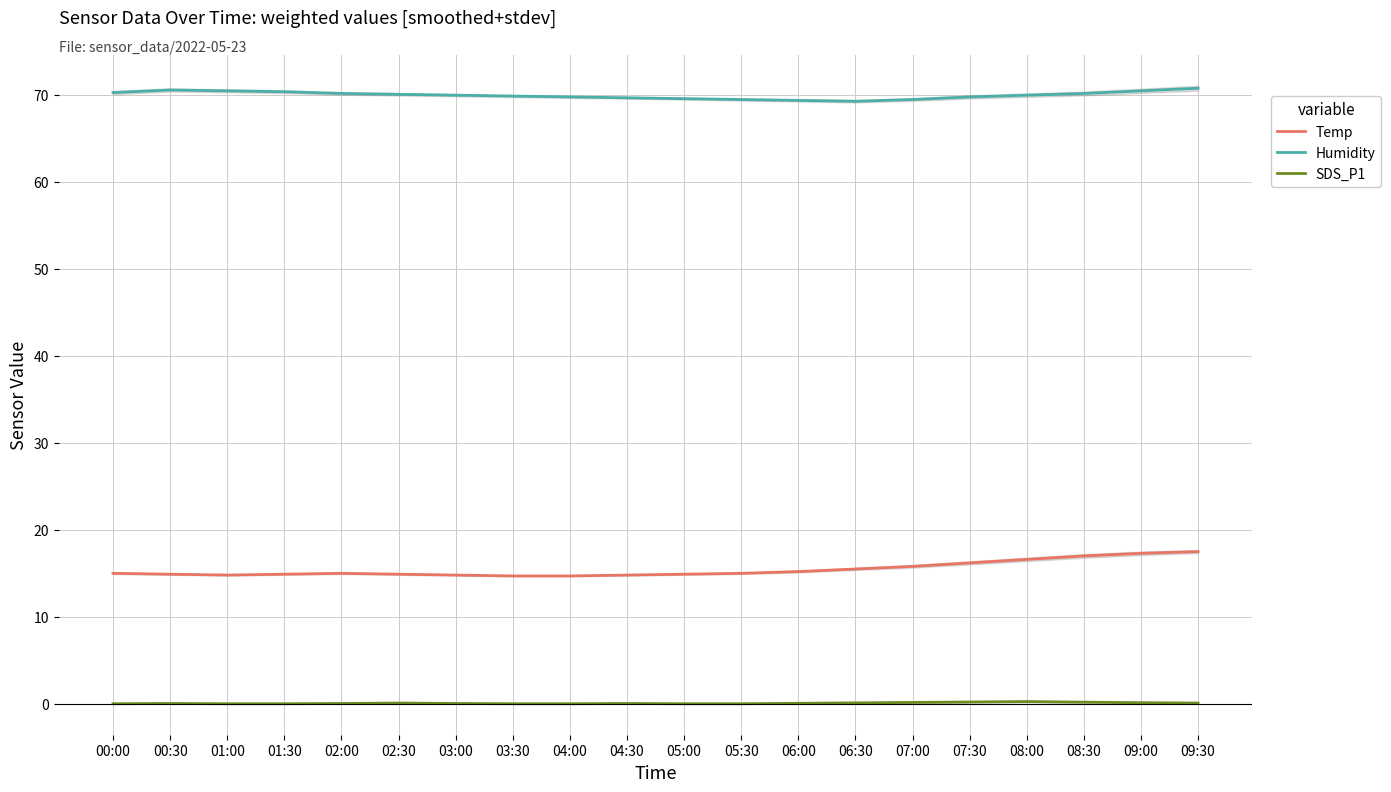

How many distinct data groups are displayed?

3